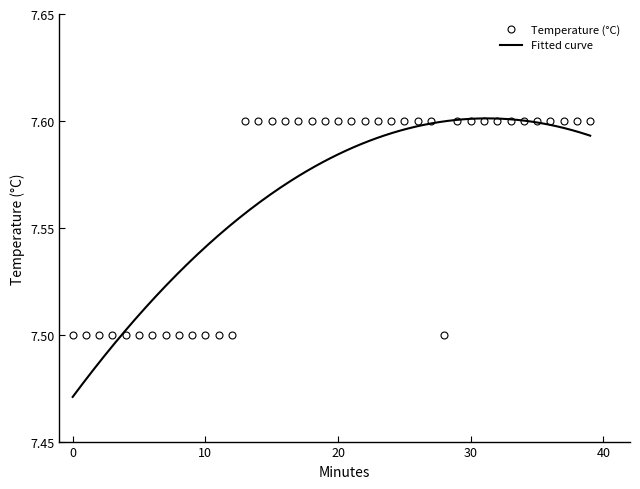

Between 19 and 4, which is larger?

19